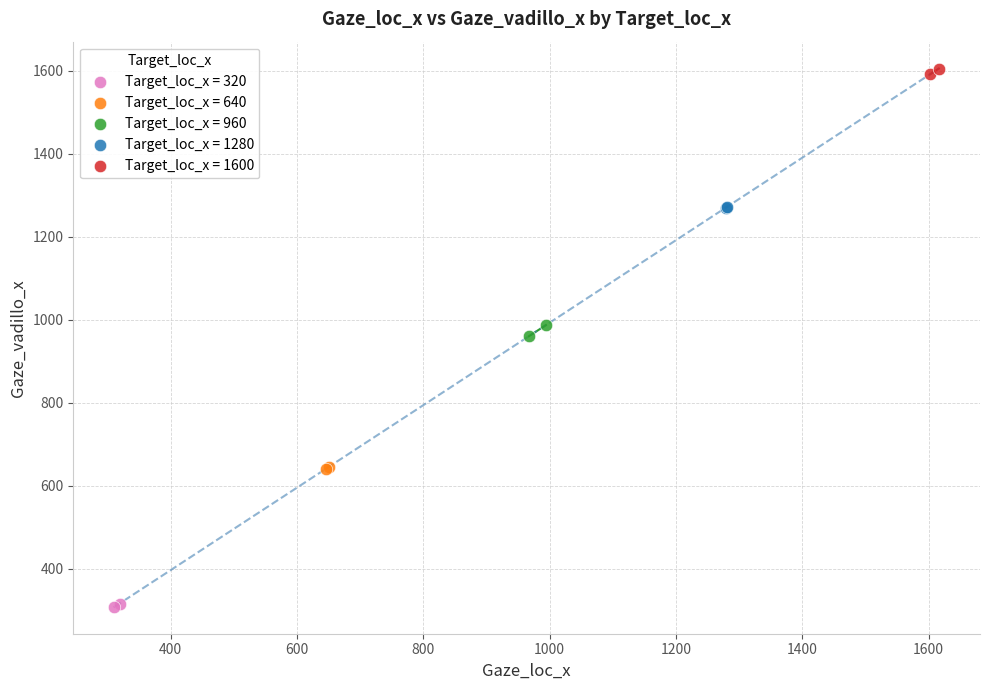

Which series reaches the maximum Y coordinate?

Target_loc_x = 1600